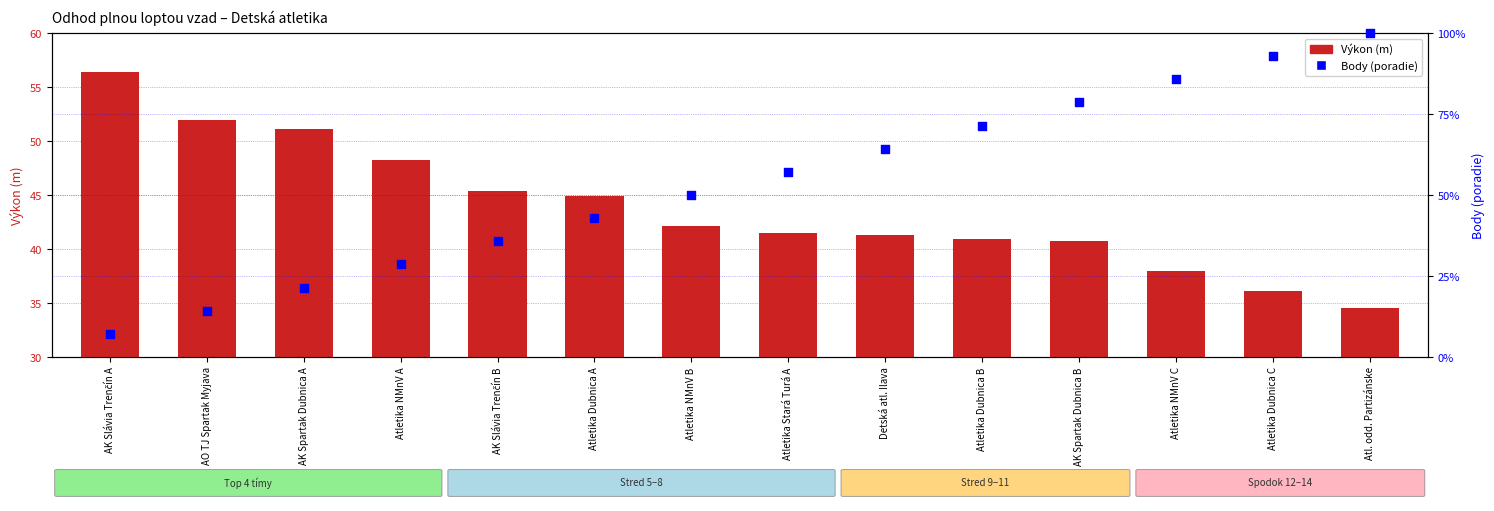

Which series reaches the maximum Y coordinate?

Výkon (m)